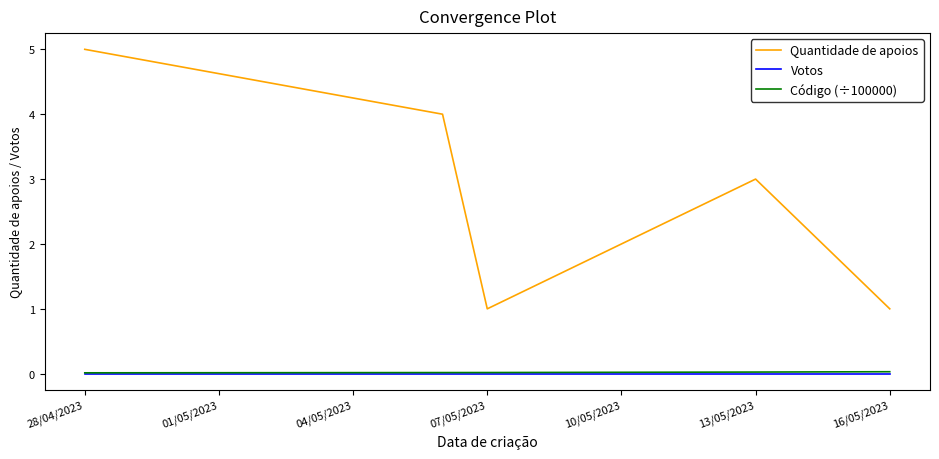

What are all the series names shown in the legend?

Quantidade de apoios, Votos, Código (÷100000)